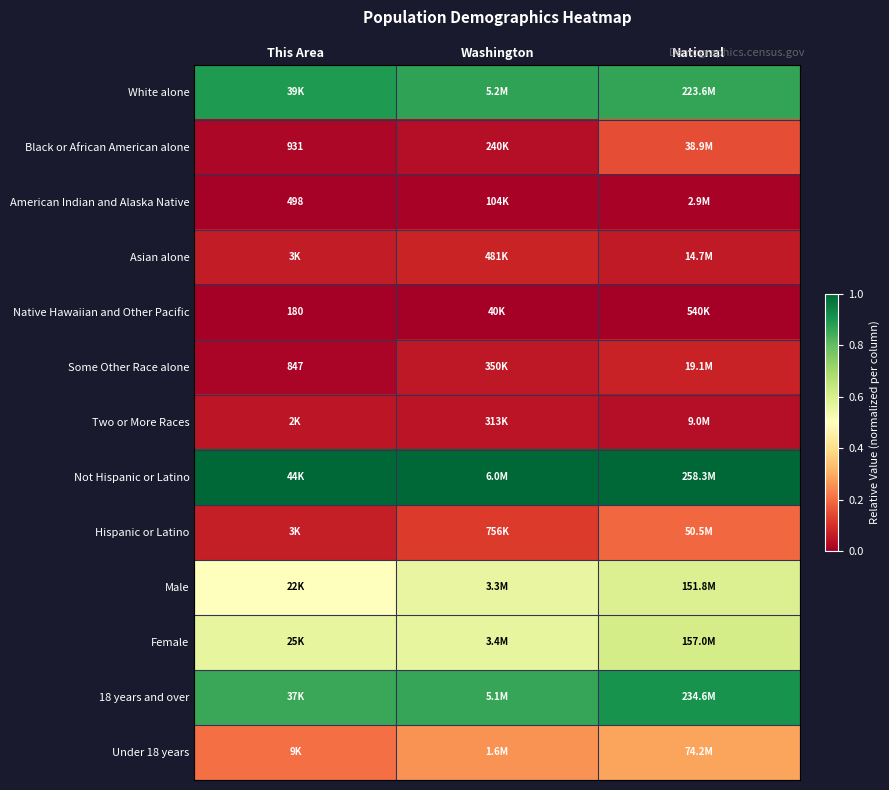

True or false: Male has a value of 0.4 at National.

False